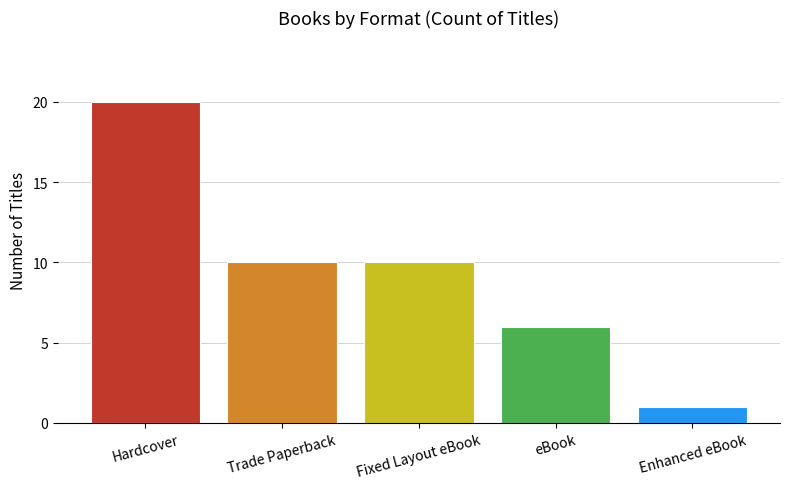

Between Enhanced eBook and Trade Paperback, which is larger?

Trade Paperback